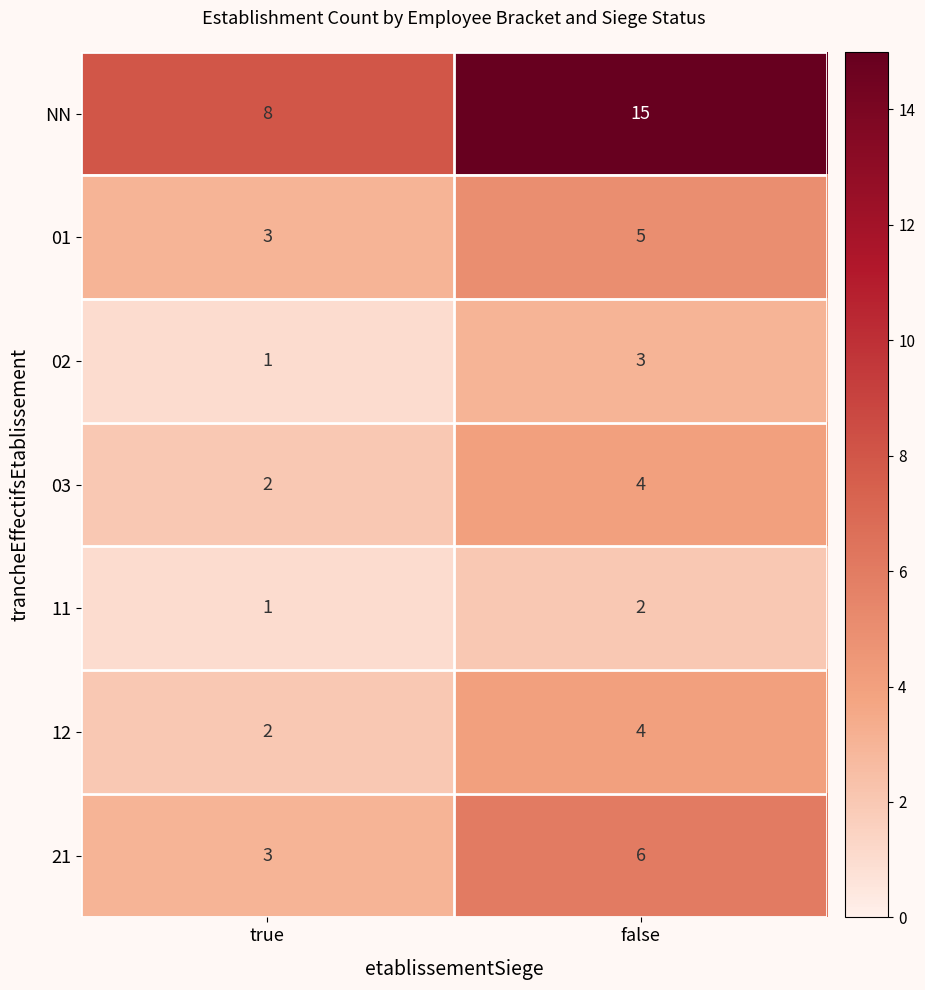

At which category does the chart reach its peak across all series?

false